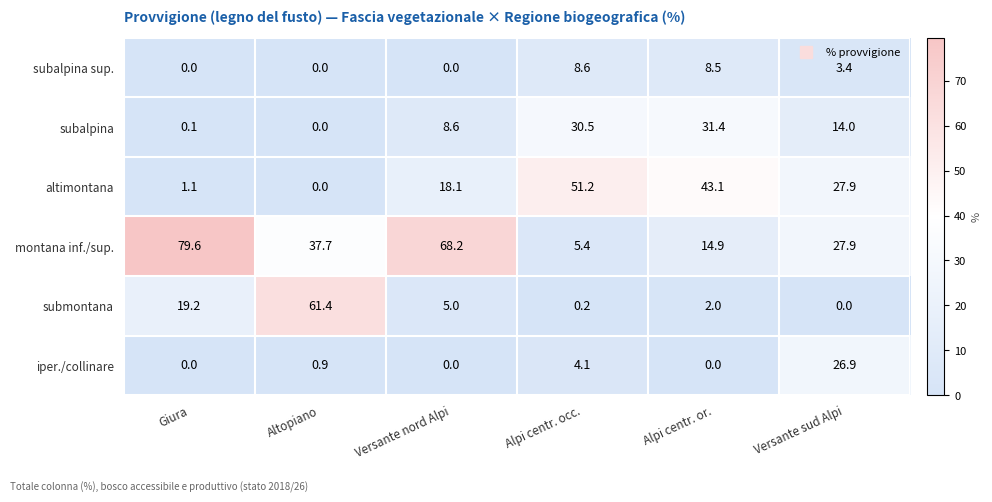

How many distinct data groups are displayed?

6